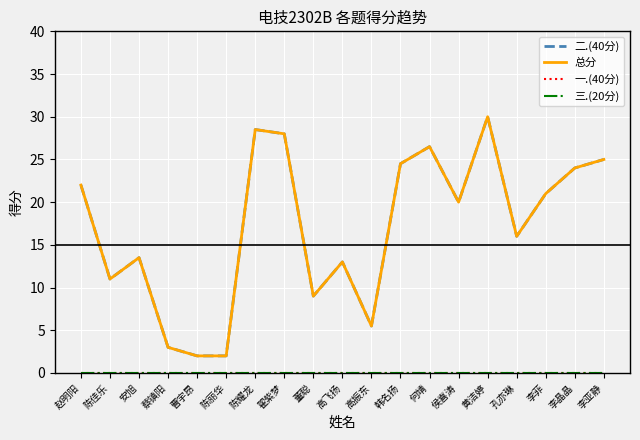

Where does the 总分 series first go above 20?

赵明阳